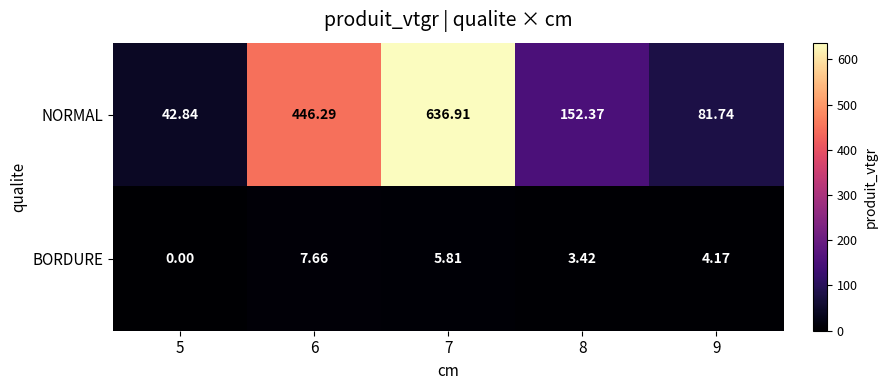

How many data points does each series have?

5